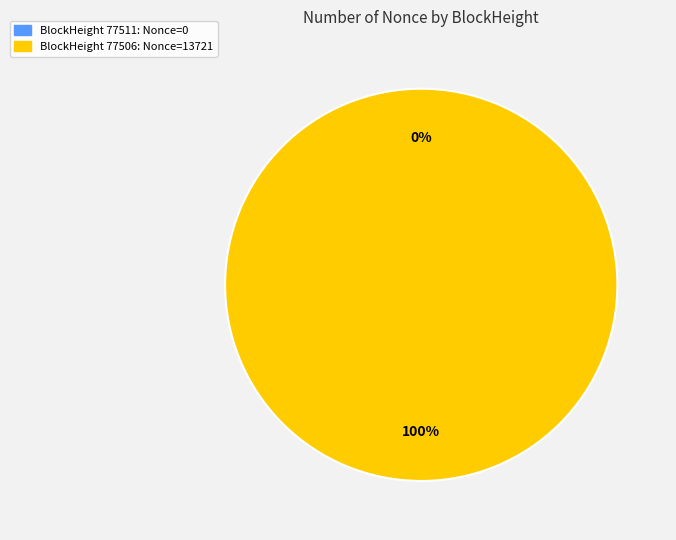

How much of the chart is everything except 77511?

100.0%